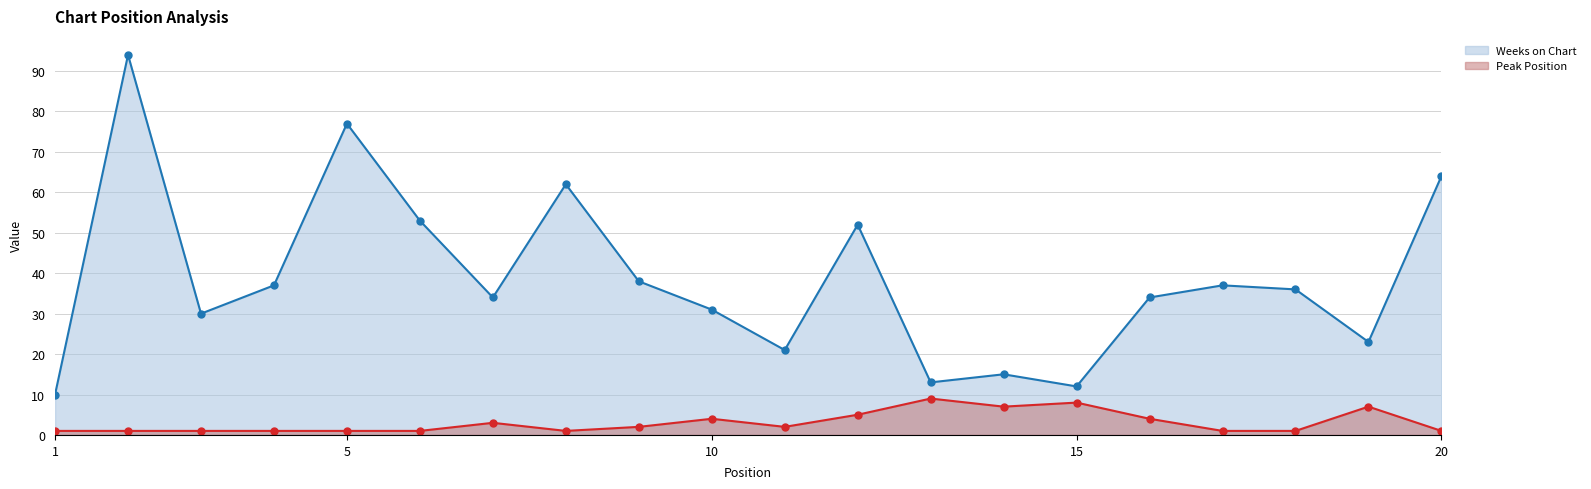

What is the maximum value for Weeks on Chart?

94